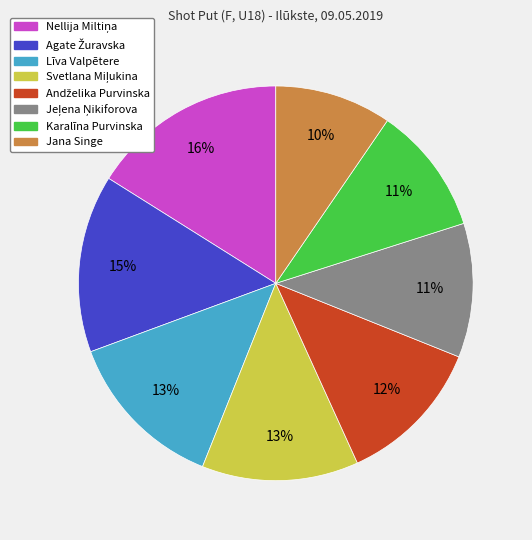

To the nearest percent, what portion does Līva Valpētere represent?

13%